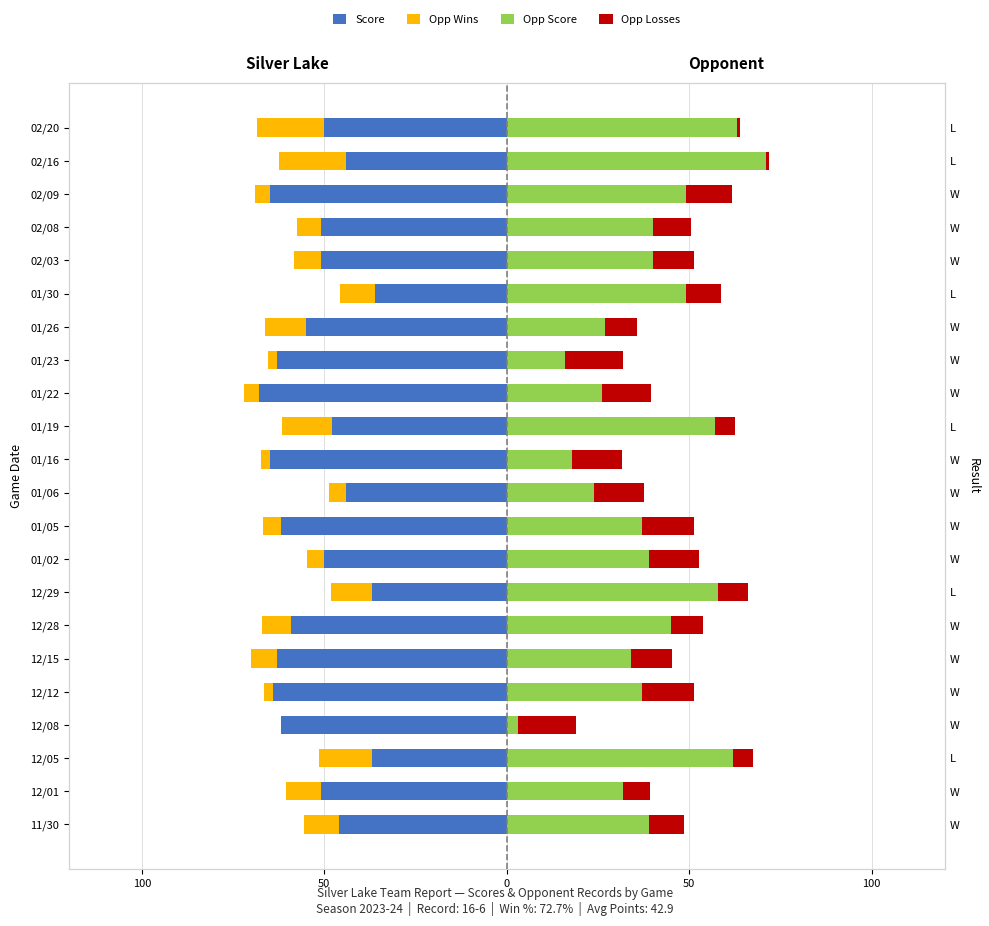

What is the sum of the Opp Score values at 01/23 and 02/20?

79.0